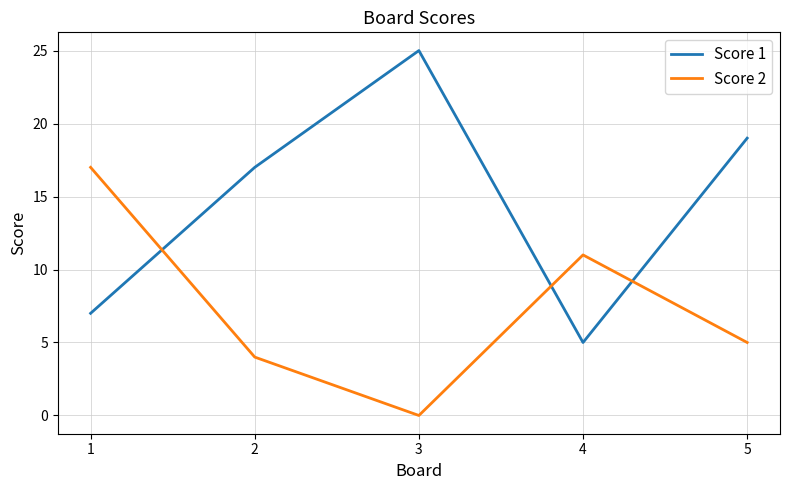

Which series has the largest range (max minus min)?

Score 1